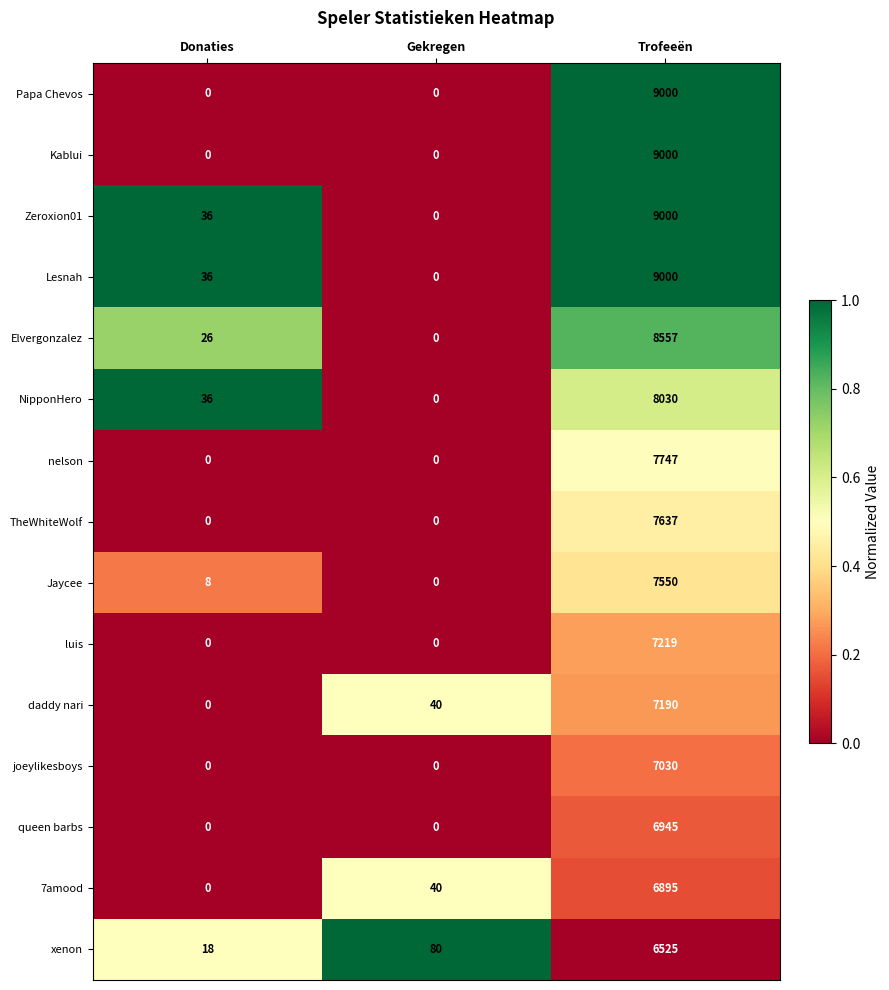

At which category does the chart reach its peak across all series?

Trofeeën